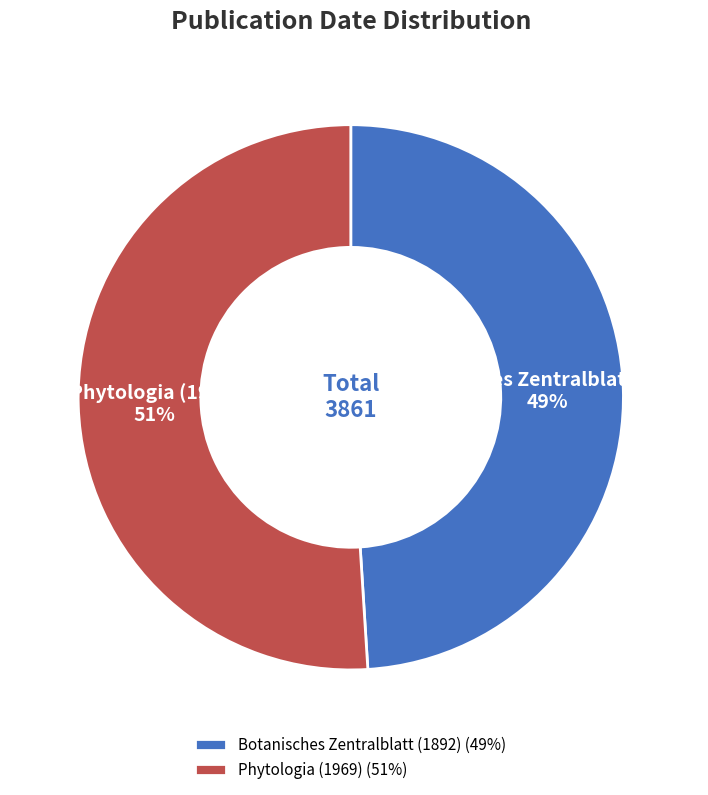

What is the ratio of the value at Phytologia (1969) to the value at Botanisches Zentralblatt (1892)?

1.0